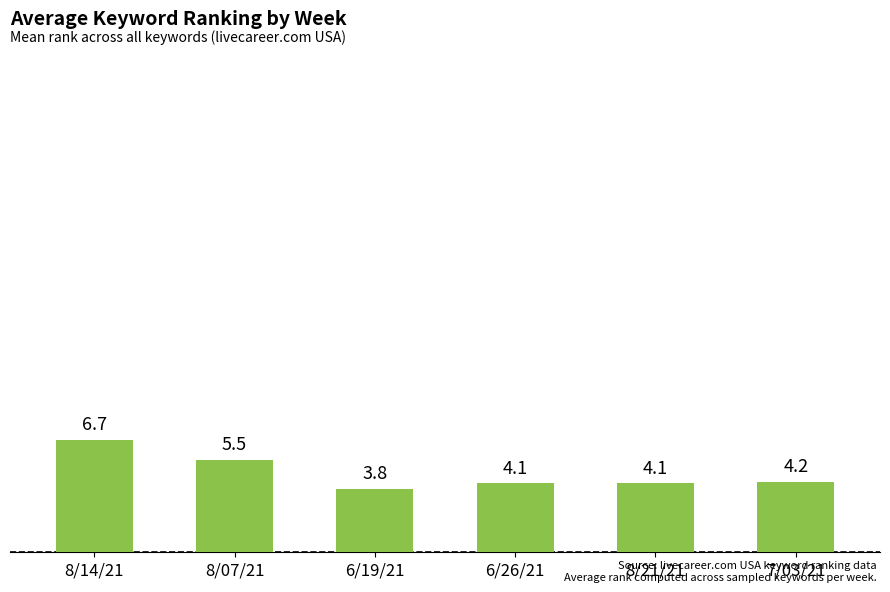

What is the label of the 5th bar from the left?

8/21/21